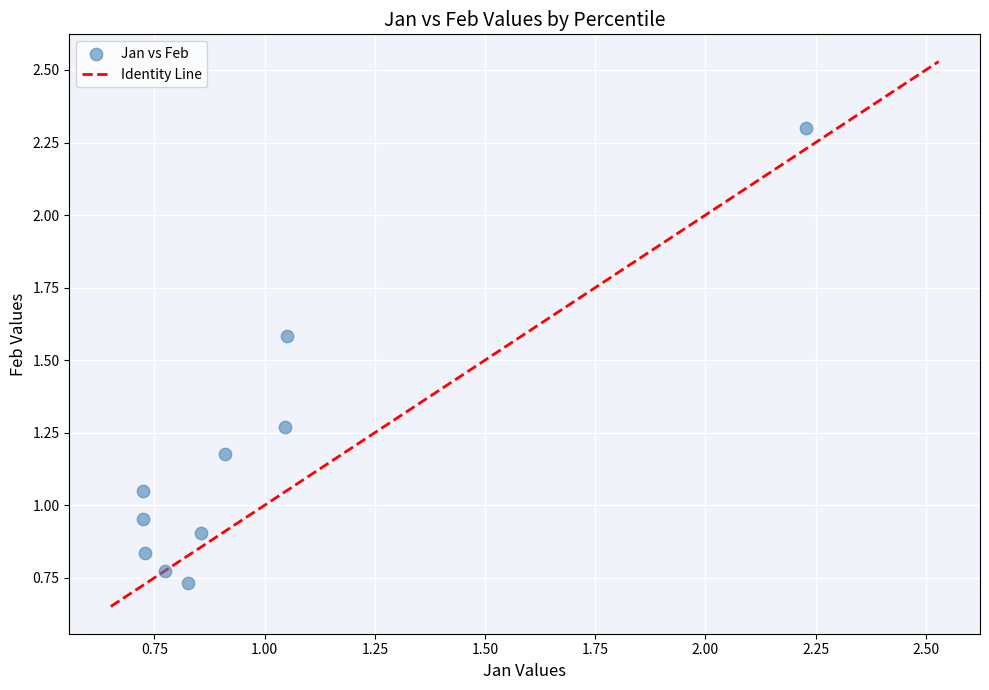

How many points are shown in the scatter plot?

10